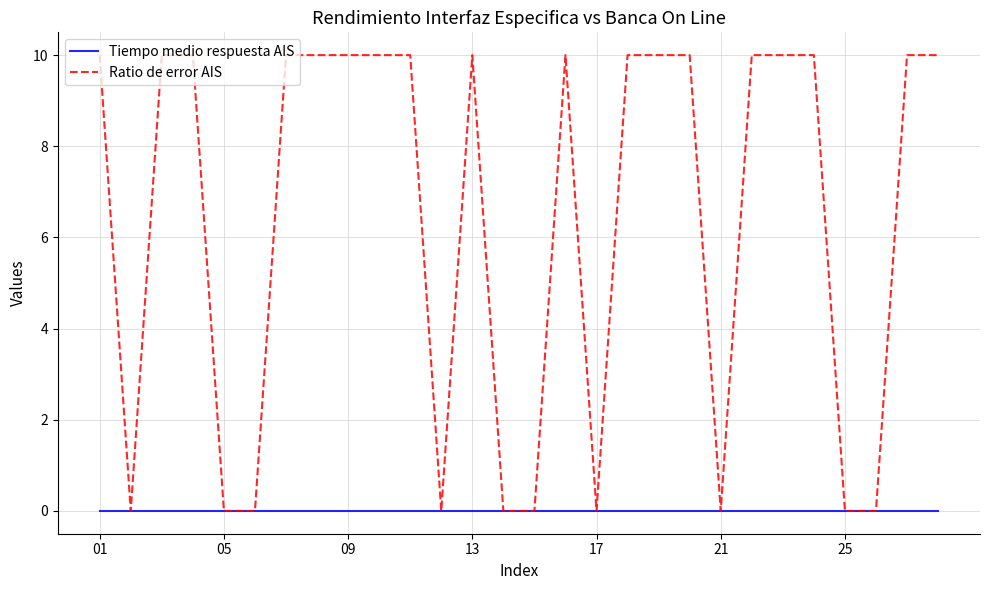

Is this an area chart (filled region under the line)?

No